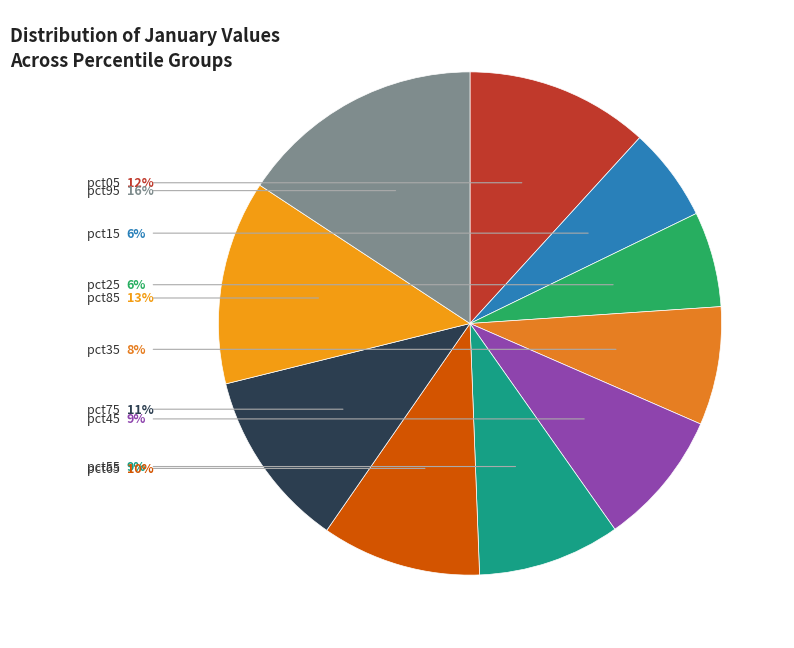

How many slices are in this pie chart?

10